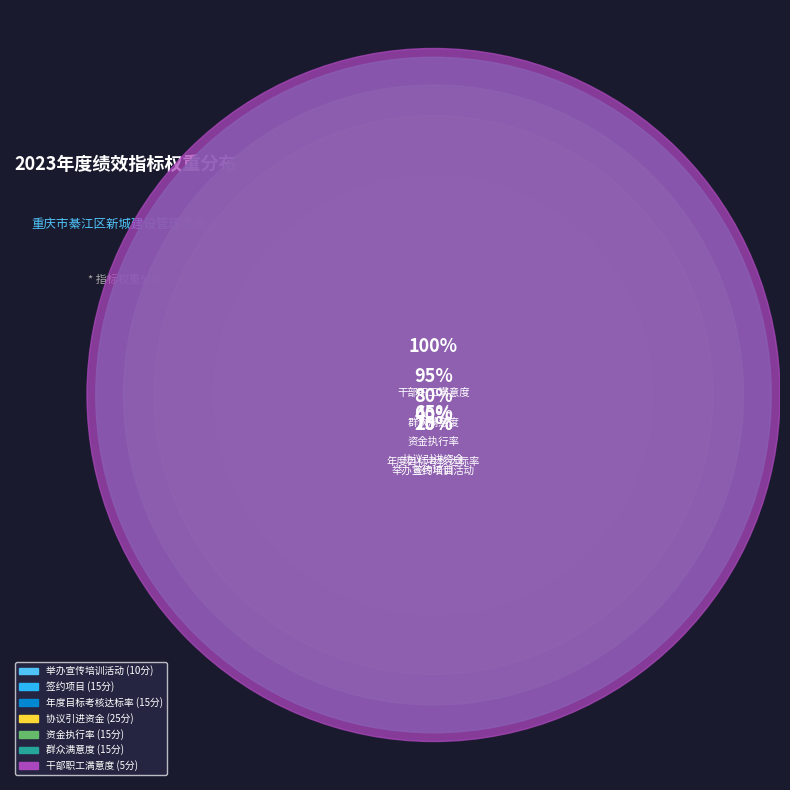

Do 年度目标考核达标率 and 干部职工满意度 together represent more than half of the pie?

No